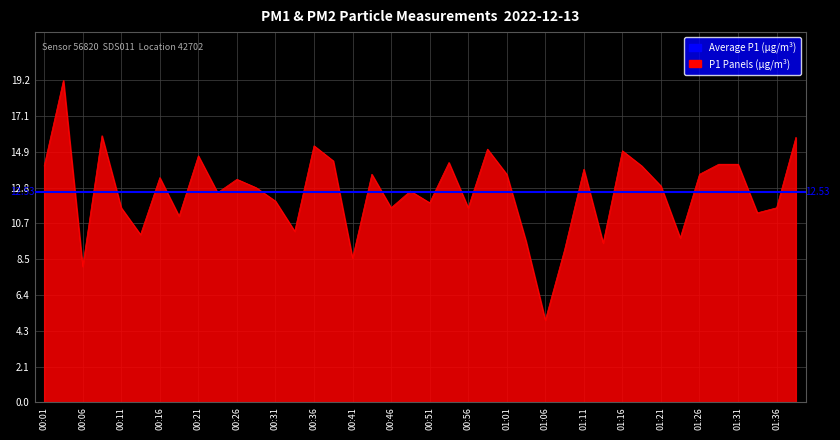

How many lines are shown in the chart?

1